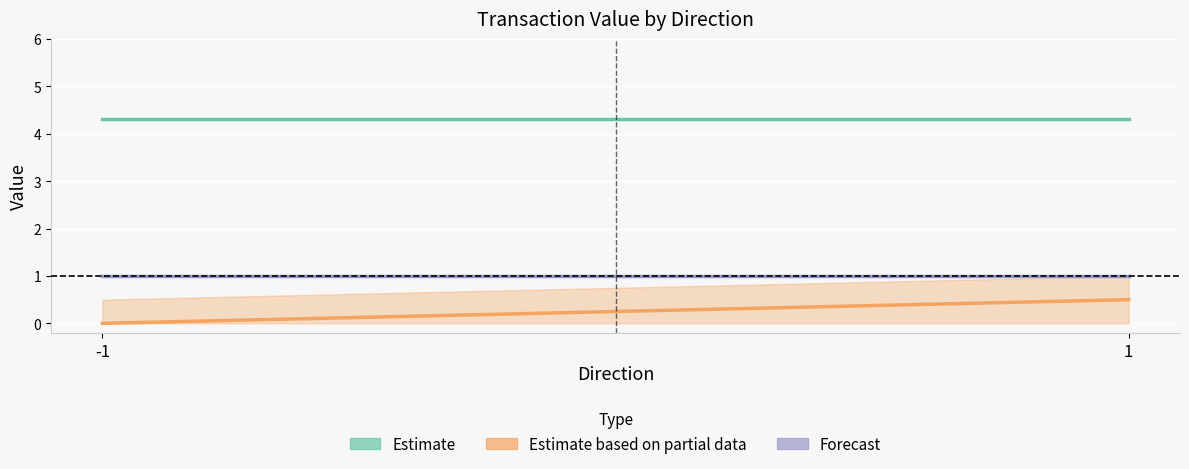

What is the difference between the highest and lowest values at 1?

3.8